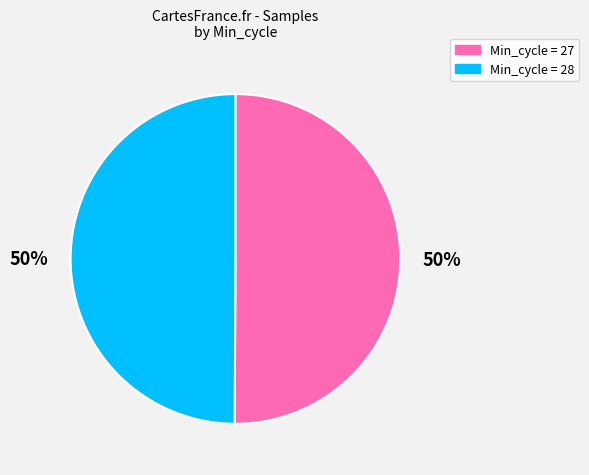

To the nearest percent, what portion does Min_cycle = 28 represent?

50%